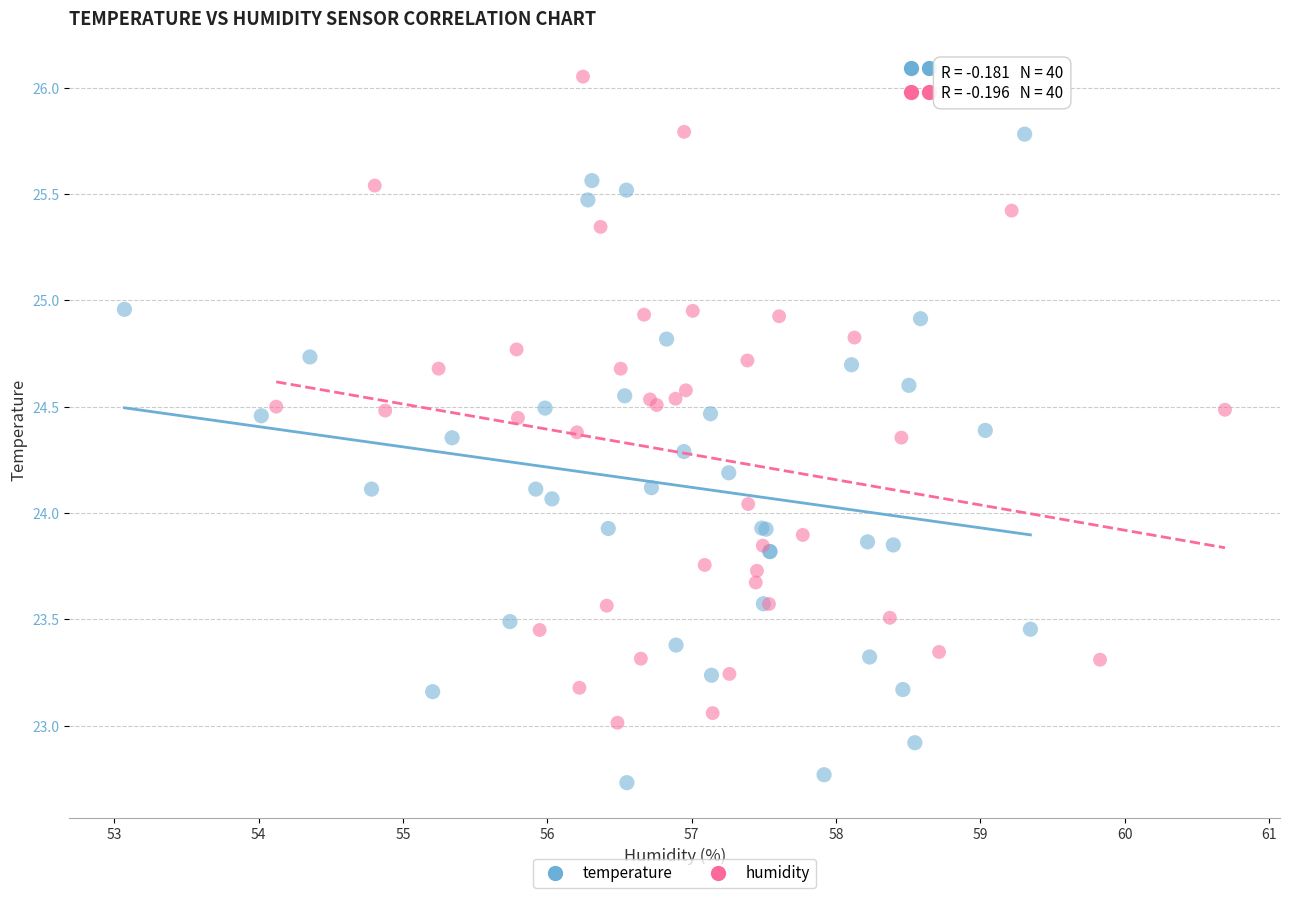

Which series contains the highest Y value?

humidity